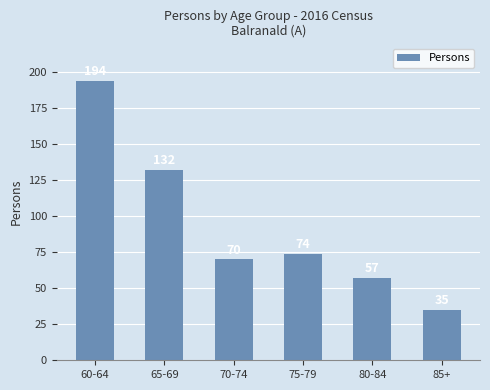

What value does the data have at 65-69?

132